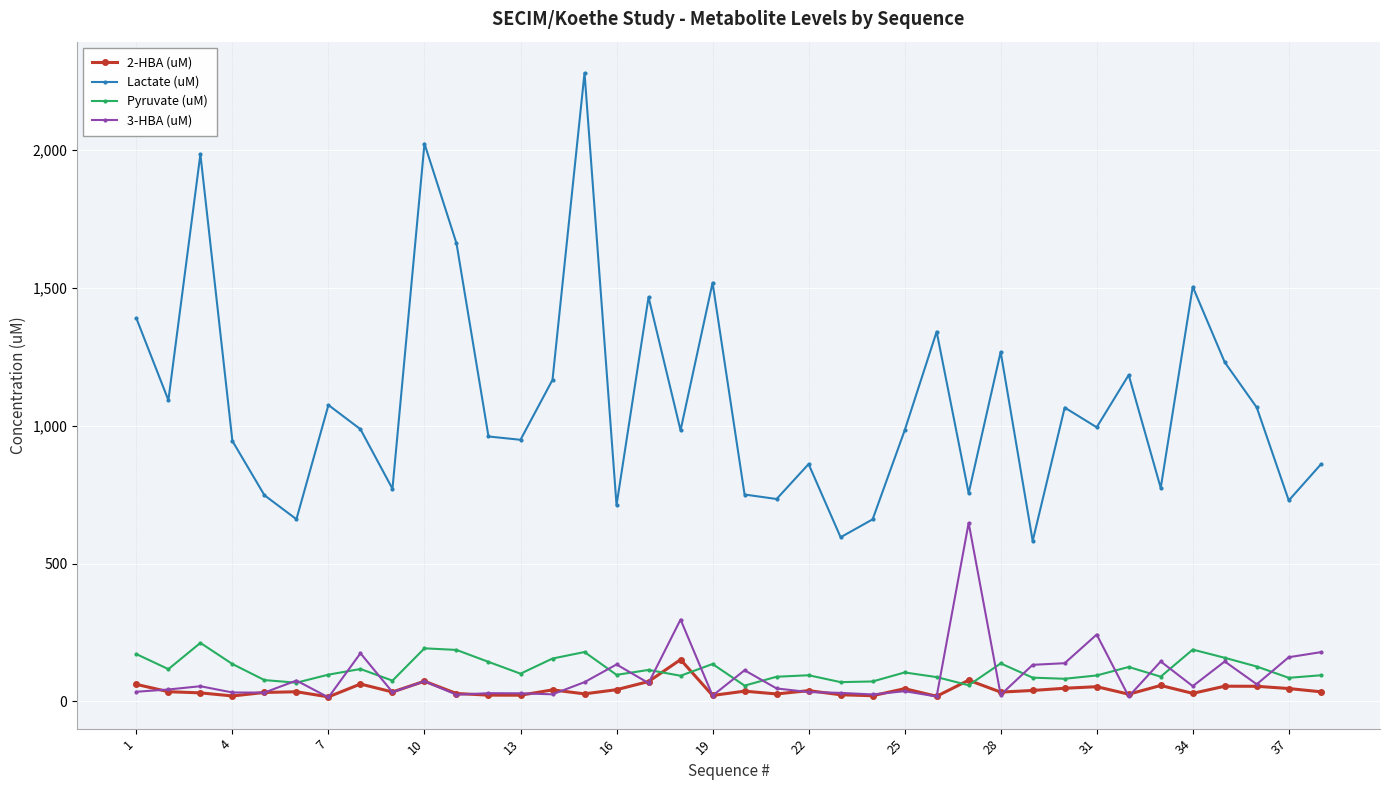

How many interior local peaks does the Lactate (uM) series have?

12